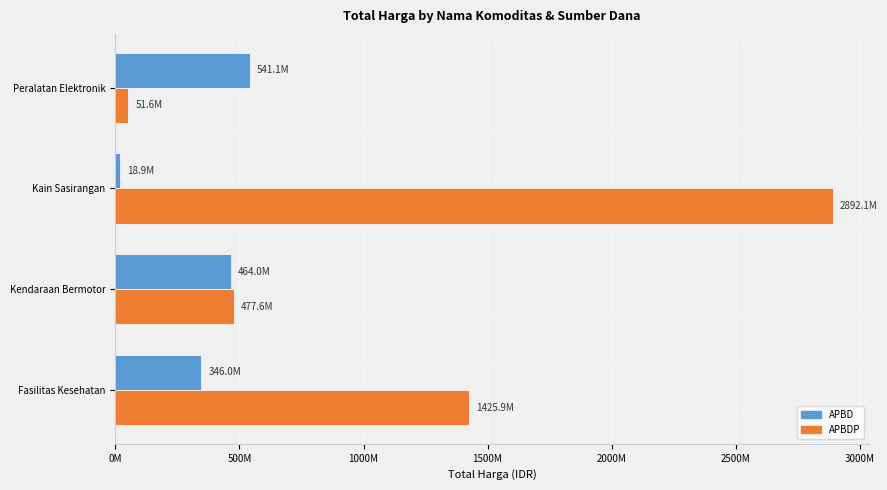

What are all the series names shown in the legend?

APBD, APBDP